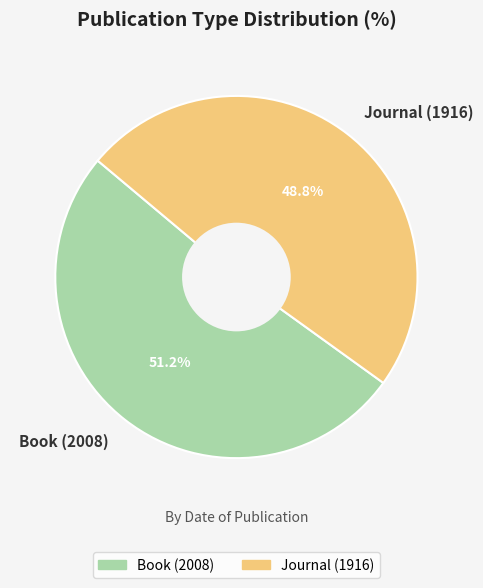

What portion of the pie excludes Book (2008)?

48.8%